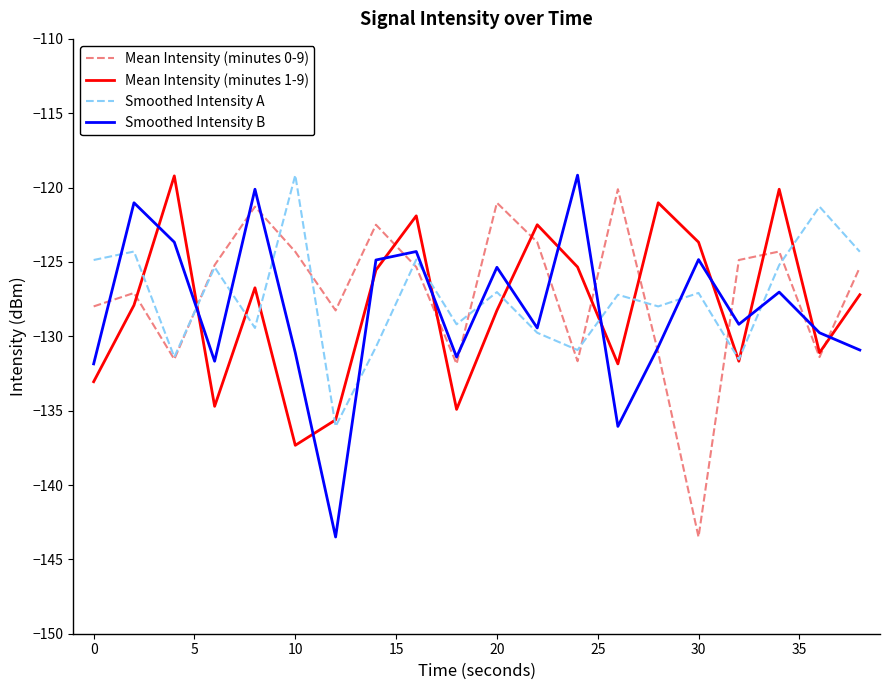

What is the smallest value displayed?

-143.5